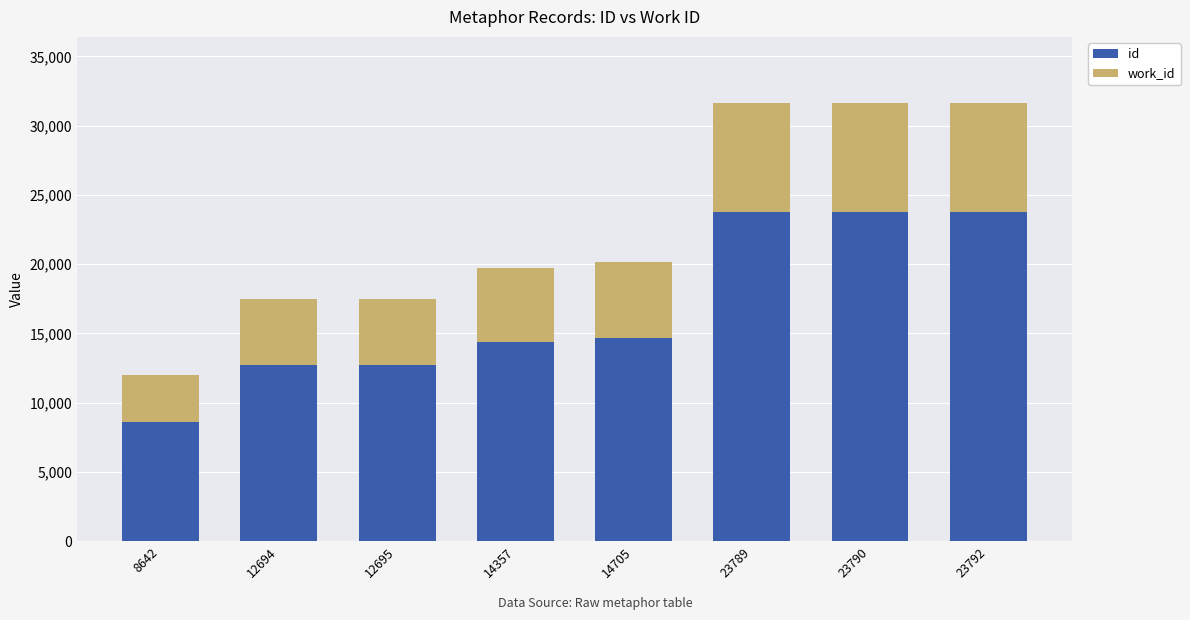

Which category has the lowest value in the id series?

8642